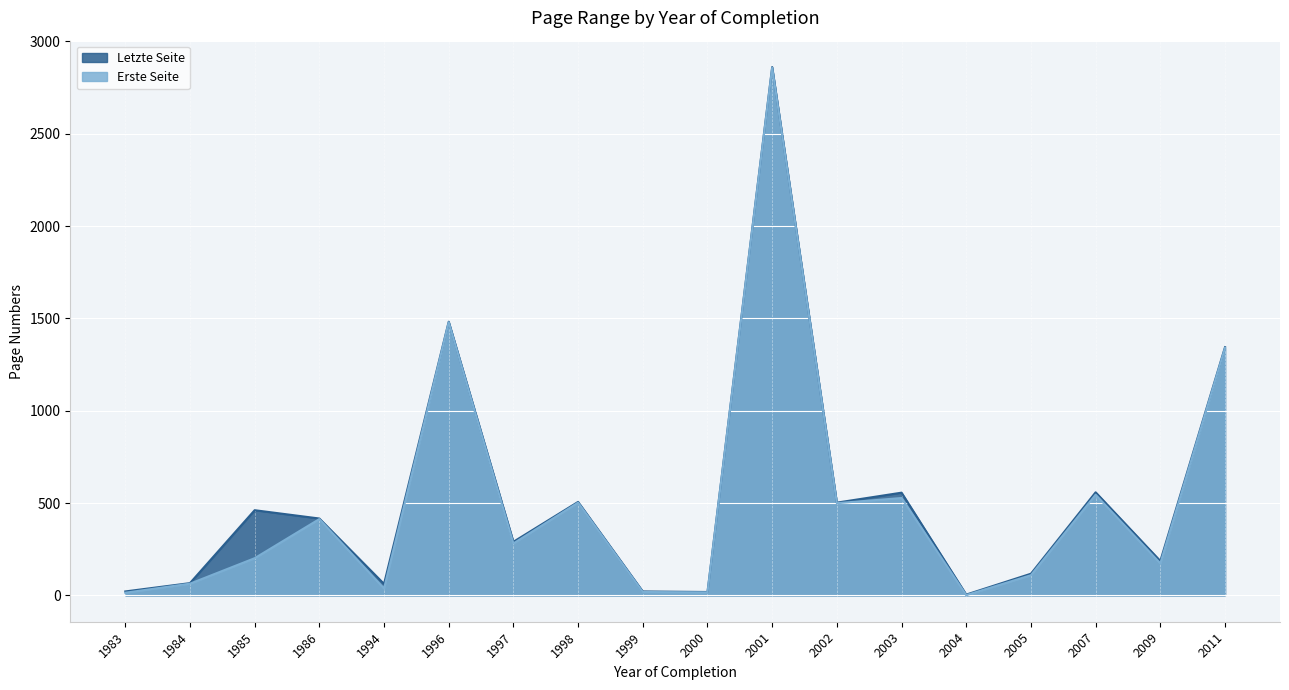

True or false: Erste Seite and Letzte Seite cross at least once.

False